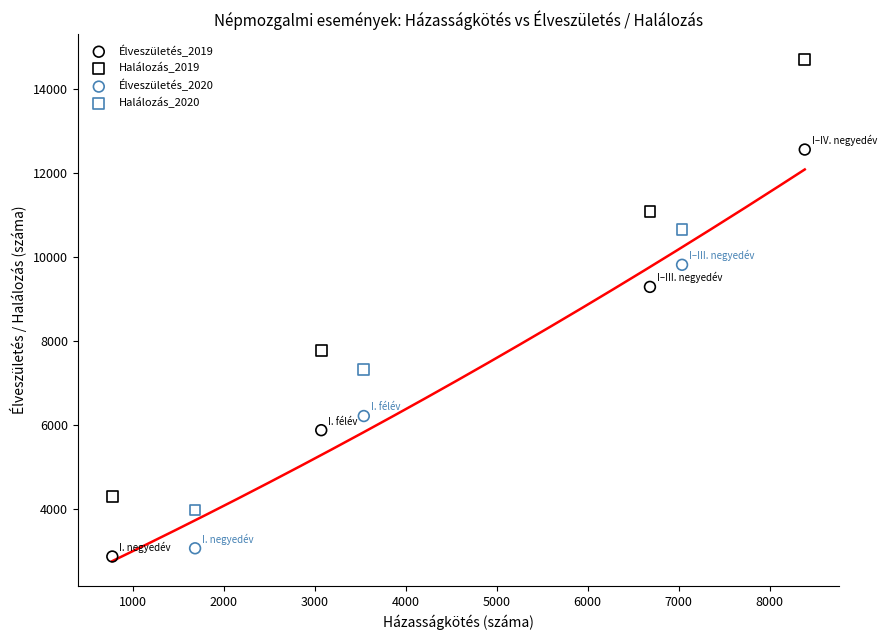

Which series reaches the maximum Y coordinate?

Halálozás_2019